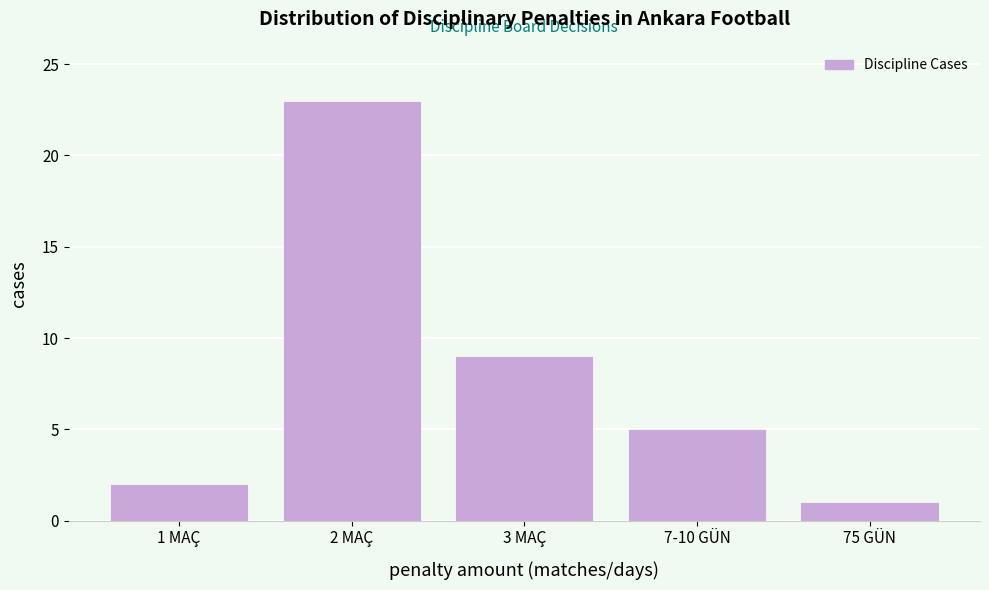

Reading right to left, transcribe all the data shown in this chart.

75 GÜN=1	7-10 GÜN=5	3 MAÇ=9	2 MAÇ=23	1 MAÇ=2